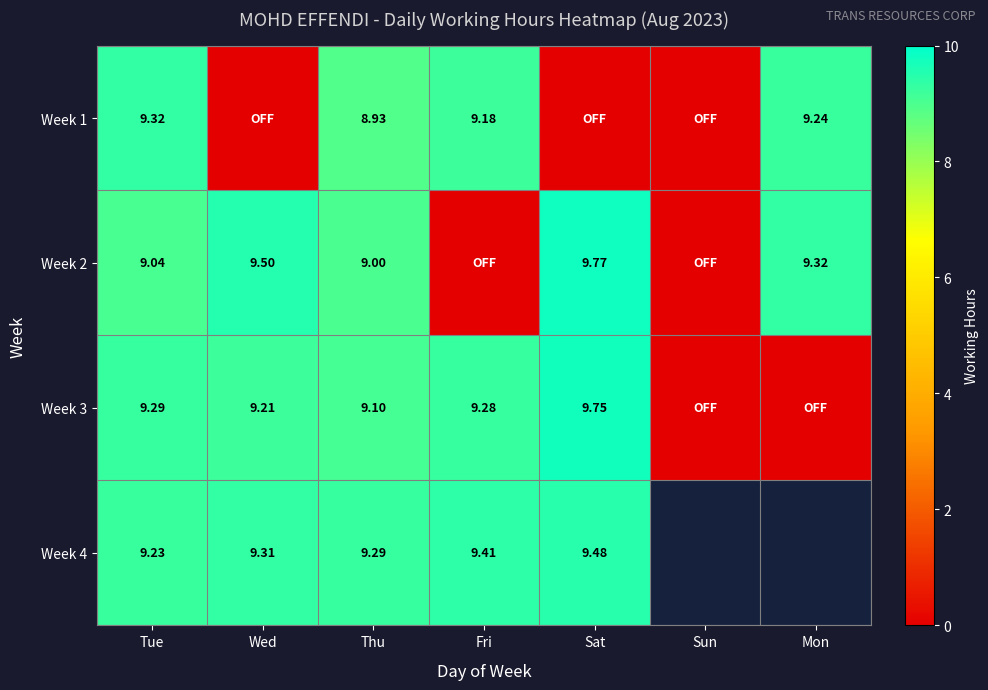

Count the number of categories in the chart.

7